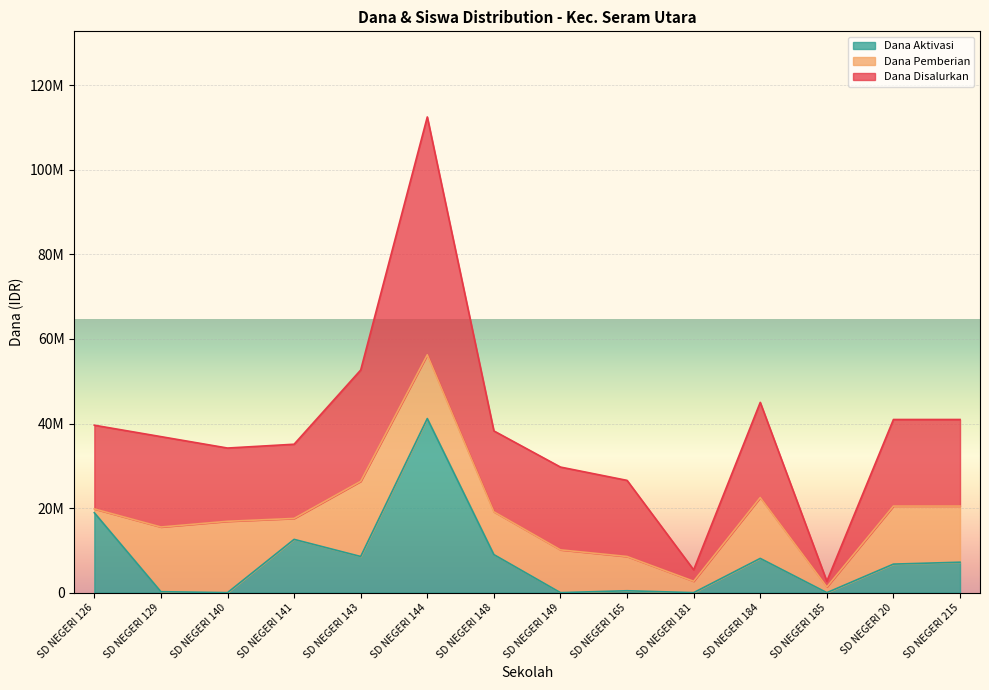

Does the chart display data point markers on the line(s)?

No